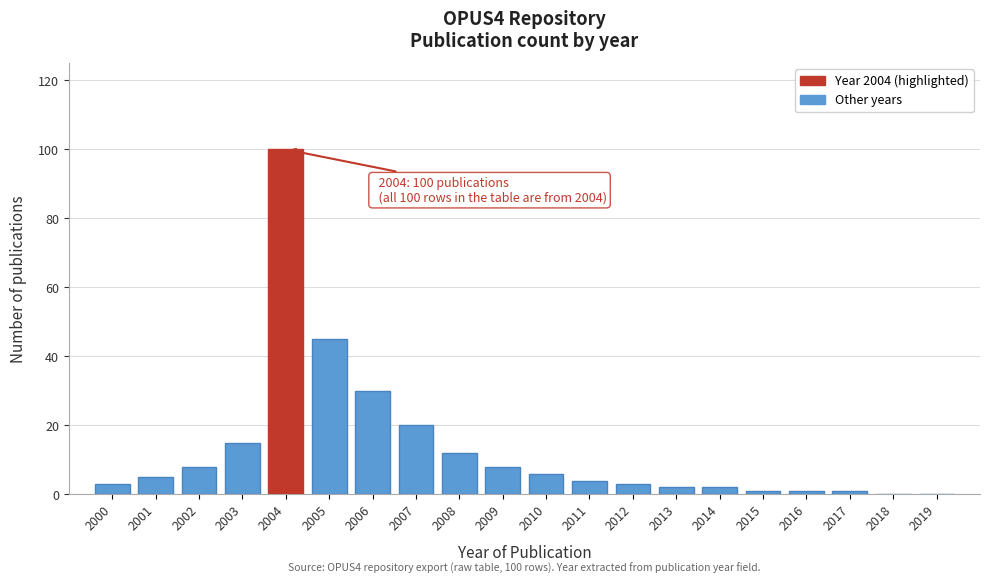

Reading right to left, transcribe all the data shown in this chart.

2019=0	2018=0	2017=1	2016=1	2015=1	2014=2	2013=2	2012=3	2011=4	2010=6	2009=8	2008=12	2007=20	2006=30	2005=45	2004=100	2003=15	2002=8	2001=5	2000=3